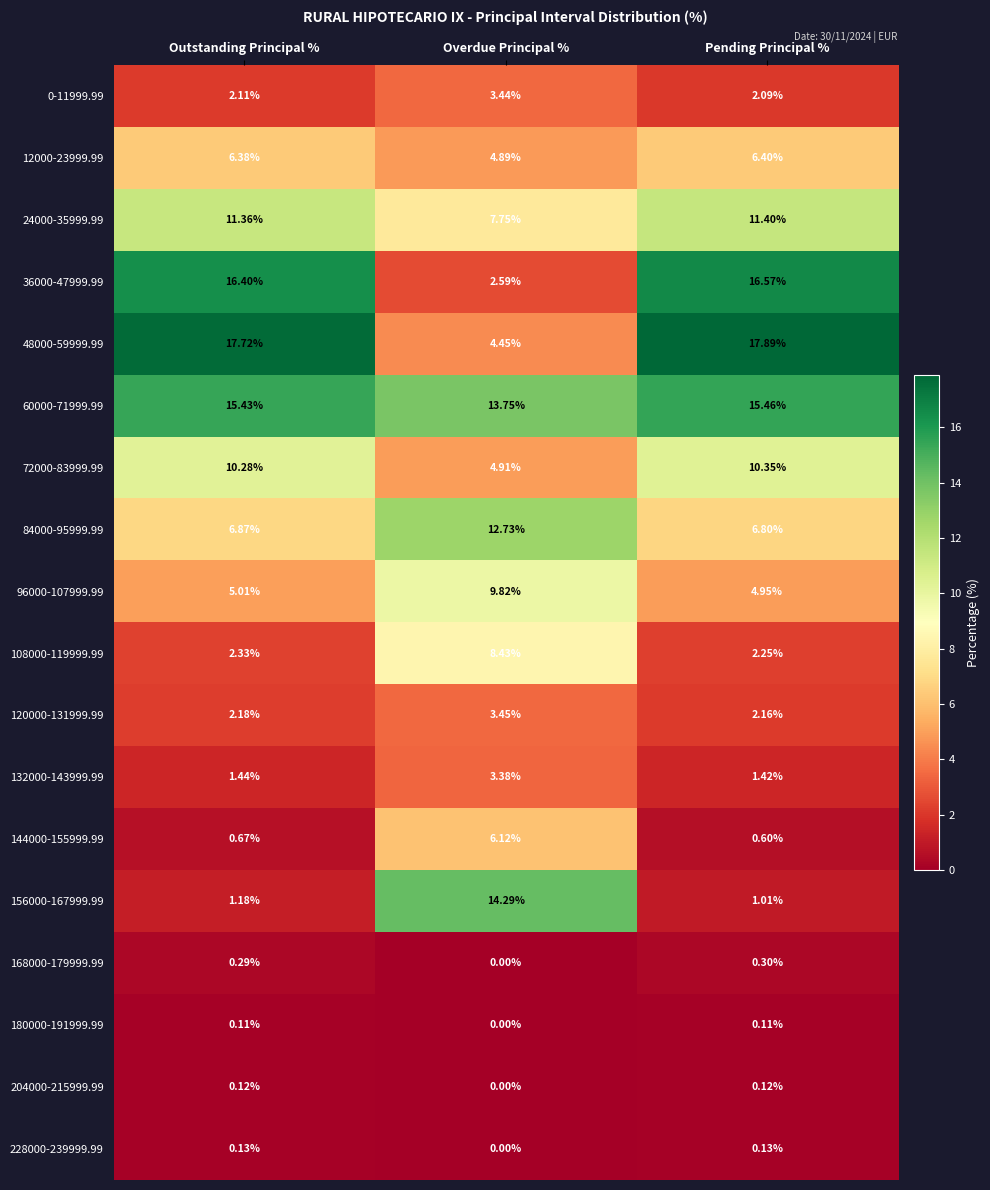

Rank the categories by 24000-35999.99 value from highest to lowest.

Pending Principal %, Outstanding Principal %, Overdue Principal %